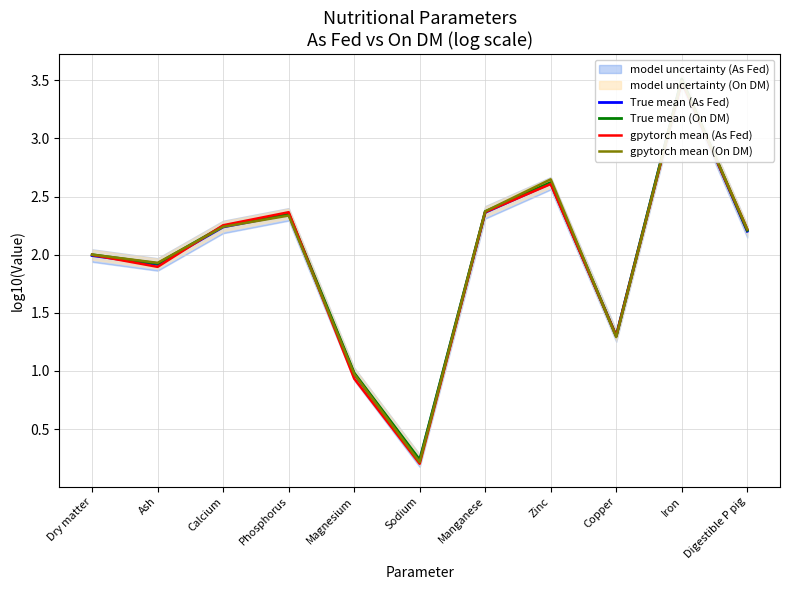

What is the label of the 3rd point from the left?

Calcium